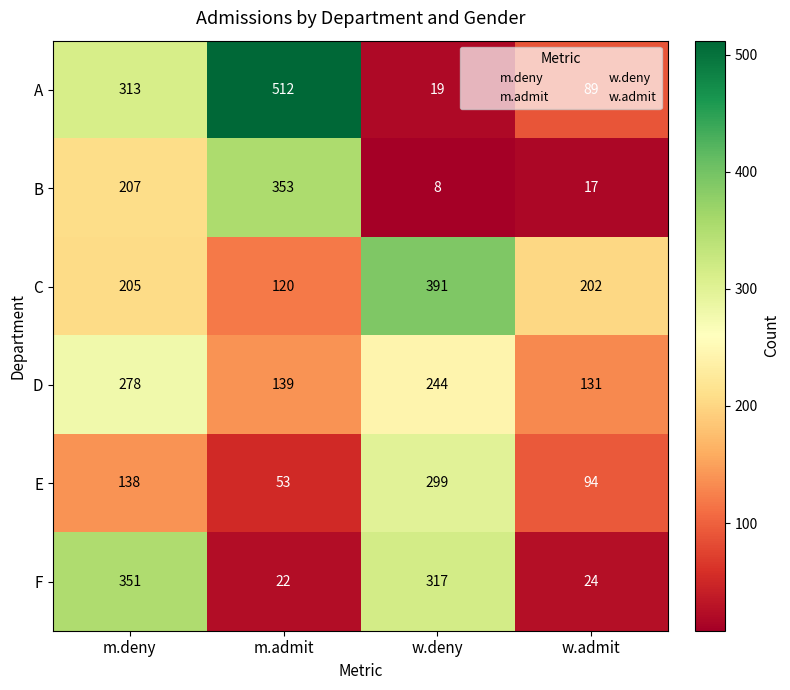

The B series shows 212 at m.admit. True or false?

False